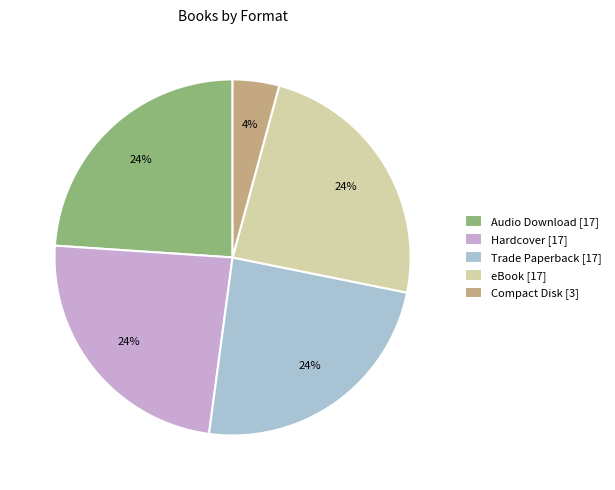

Is there a majority slice in this chart?

No